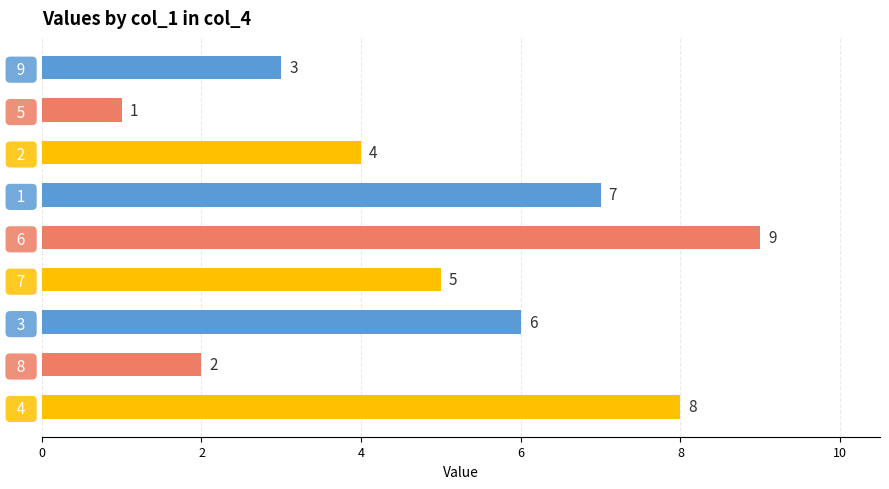

What value does the data have at   3  ?

6